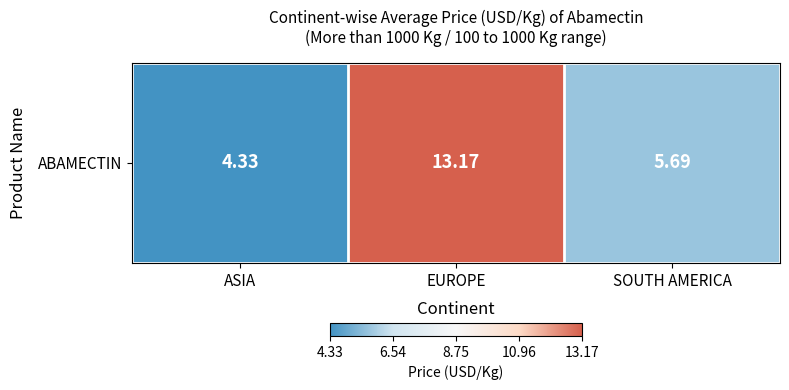

How many data points are less than 5?

1